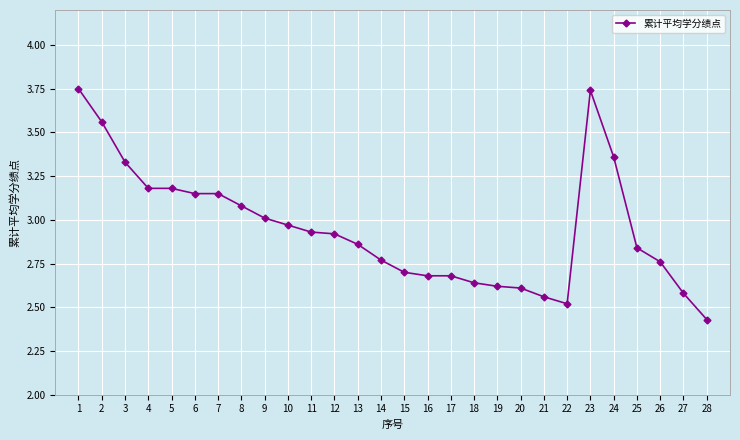

The chart shows a value of 4.9 at 23. True or false?

False